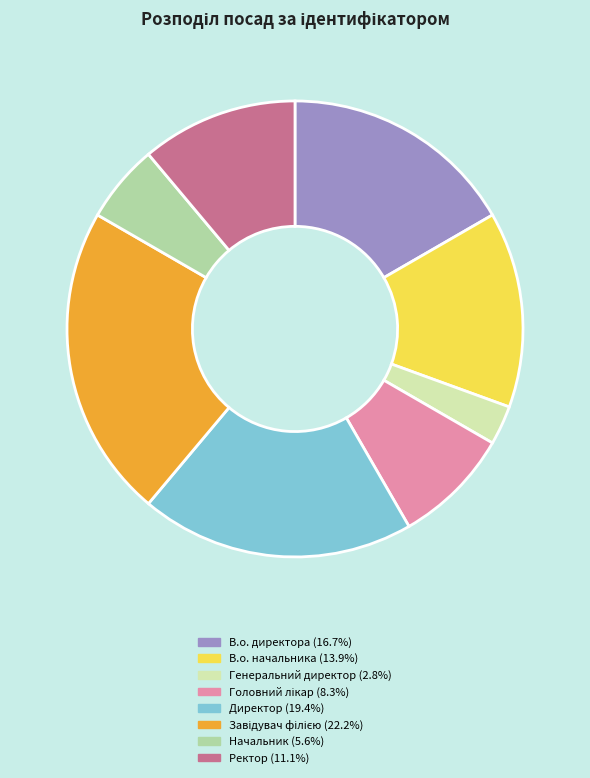

Approximately how many times larger is the value at В.о. директора compared to Генеральний директор?

6.0